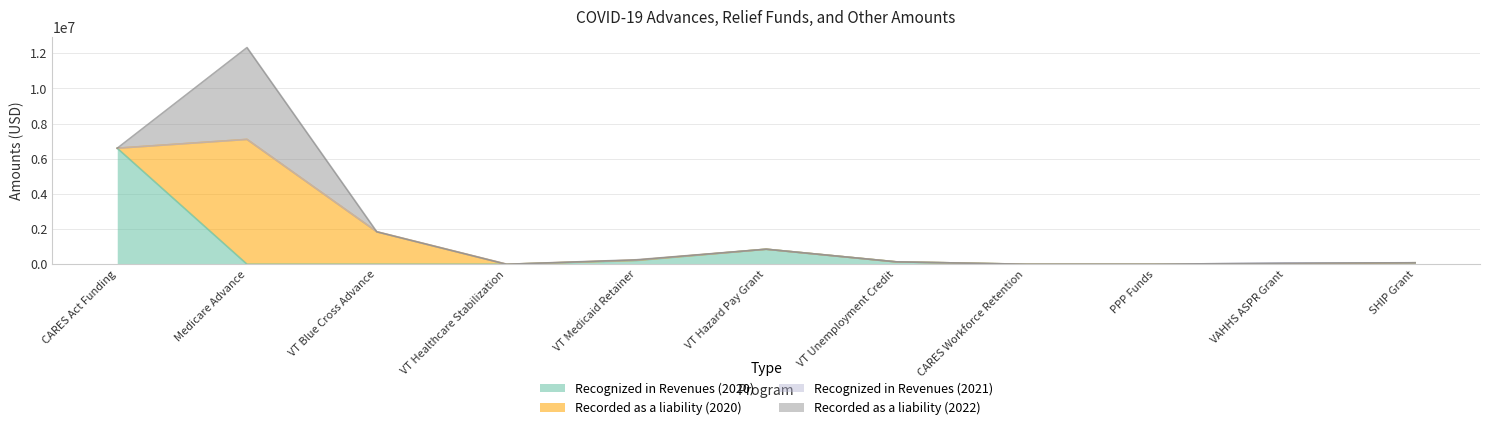

Is the value of Recognized in Revenues (2020) at VT Blue Cross Advance greater than the value of Recognized in Revenues (2021) at SHIP Grant?

No